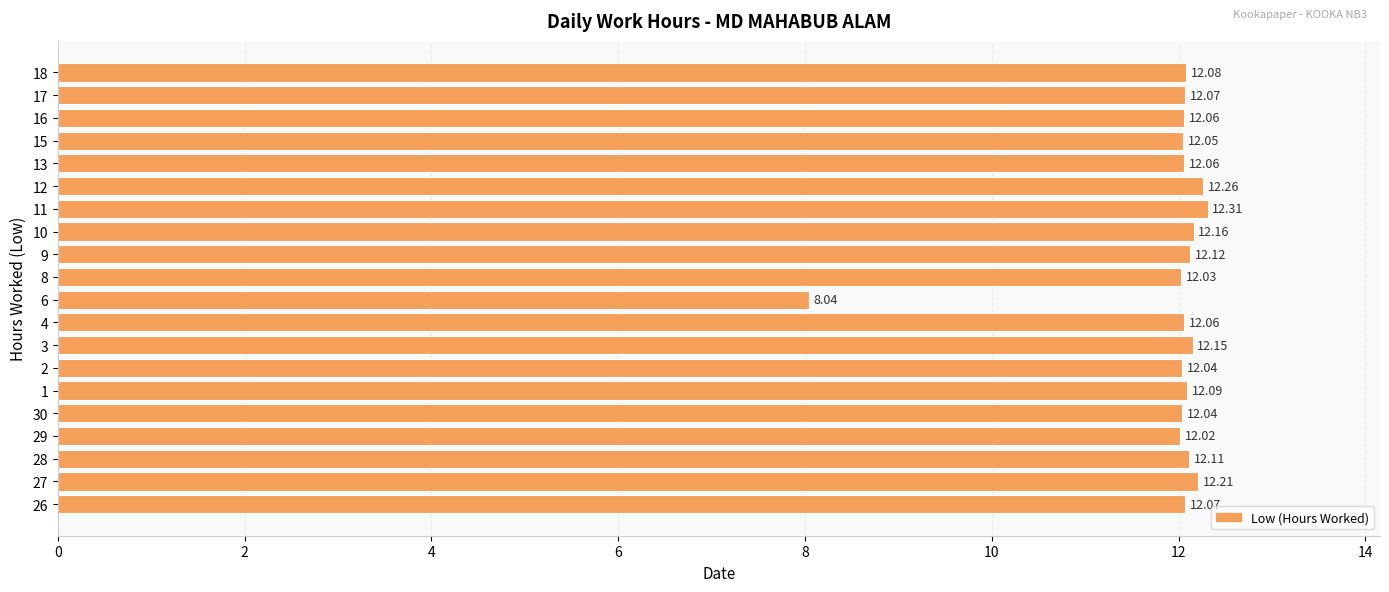

What is the sum of the values at 10 and 6?

20.2